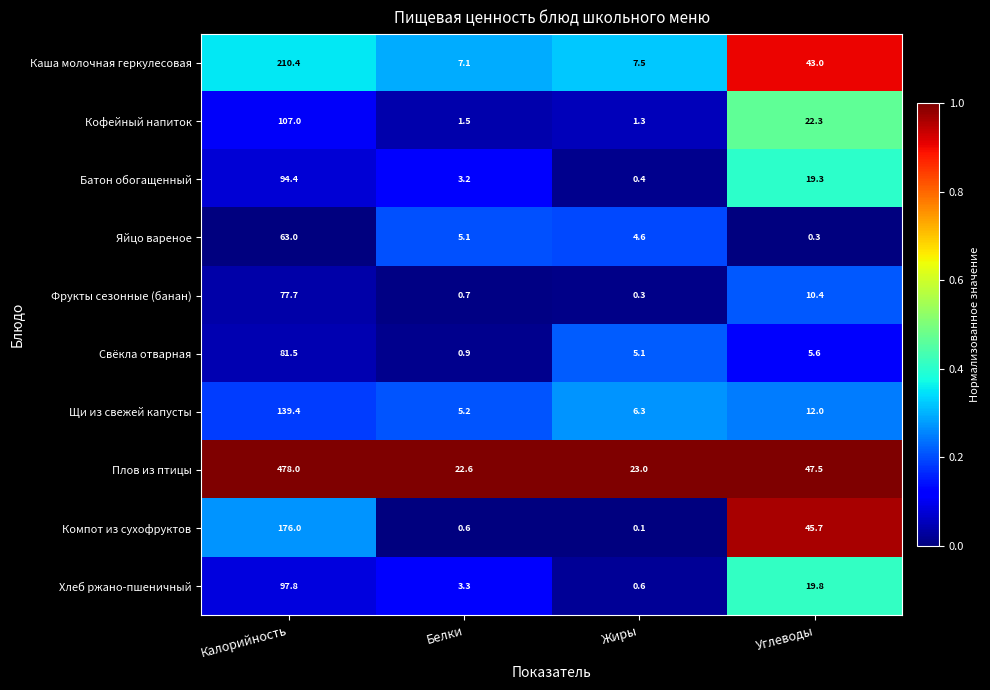

Which series has the largest range (max minus min)?

Плов из птицы